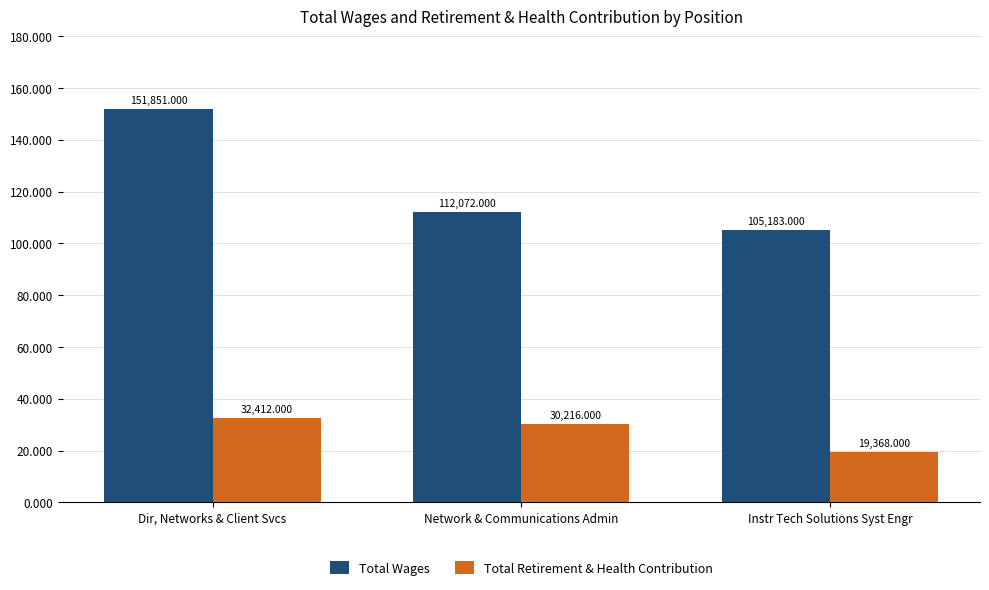

Does the chart contain stacked bars?

No